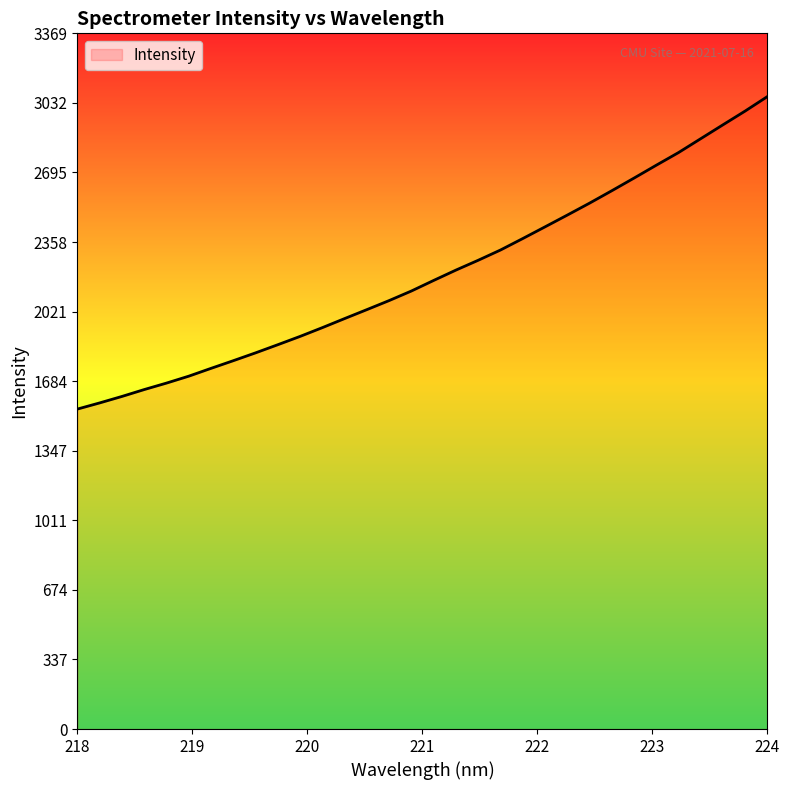

What is the difference between the maximum and minimum values?

1513.1